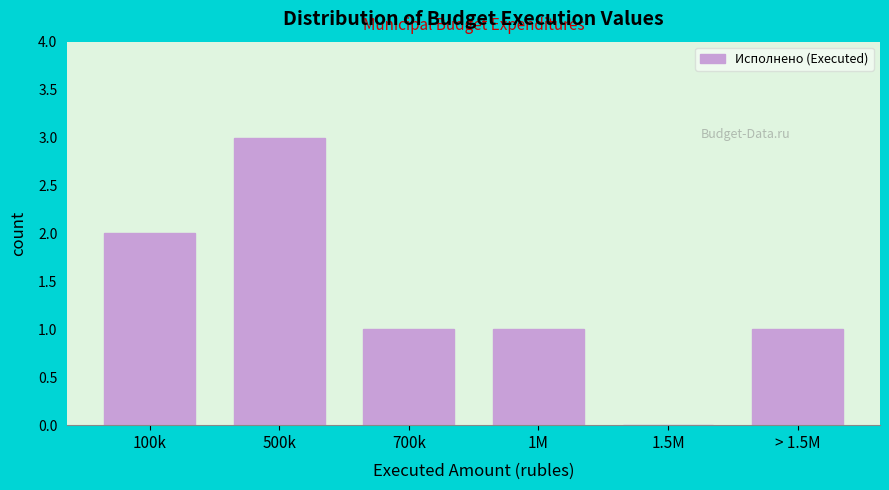

Reading right to left, what are all the values shown in this chart?

> 1.5M=1	1.5M=0	1M=1	700k=1	500k=3	100k=2